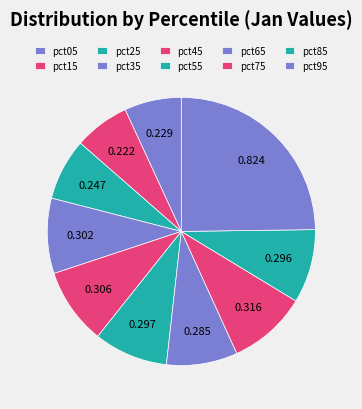

How many slices are in this pie chart?

10